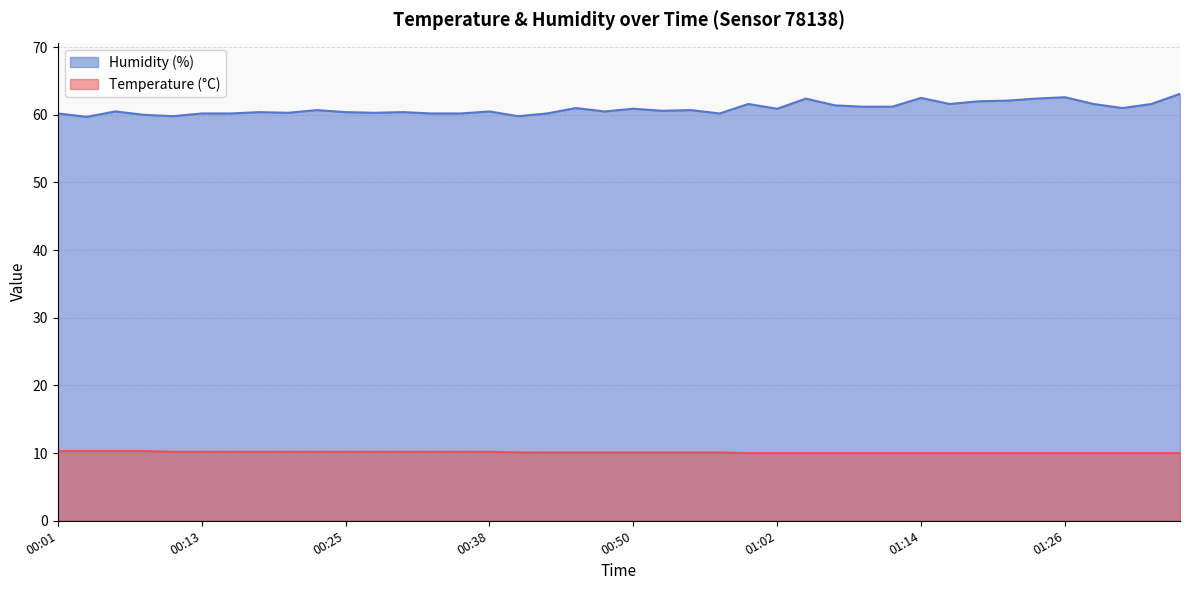

What is the highest value of the Humidity (%) series?

63.1